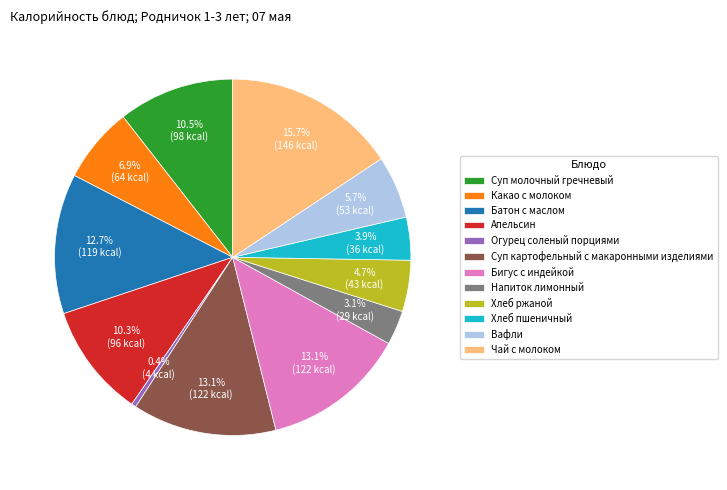

To the nearest percent, what is the combined percentage of Батон с маслом and Бигус с индейкой?

26%